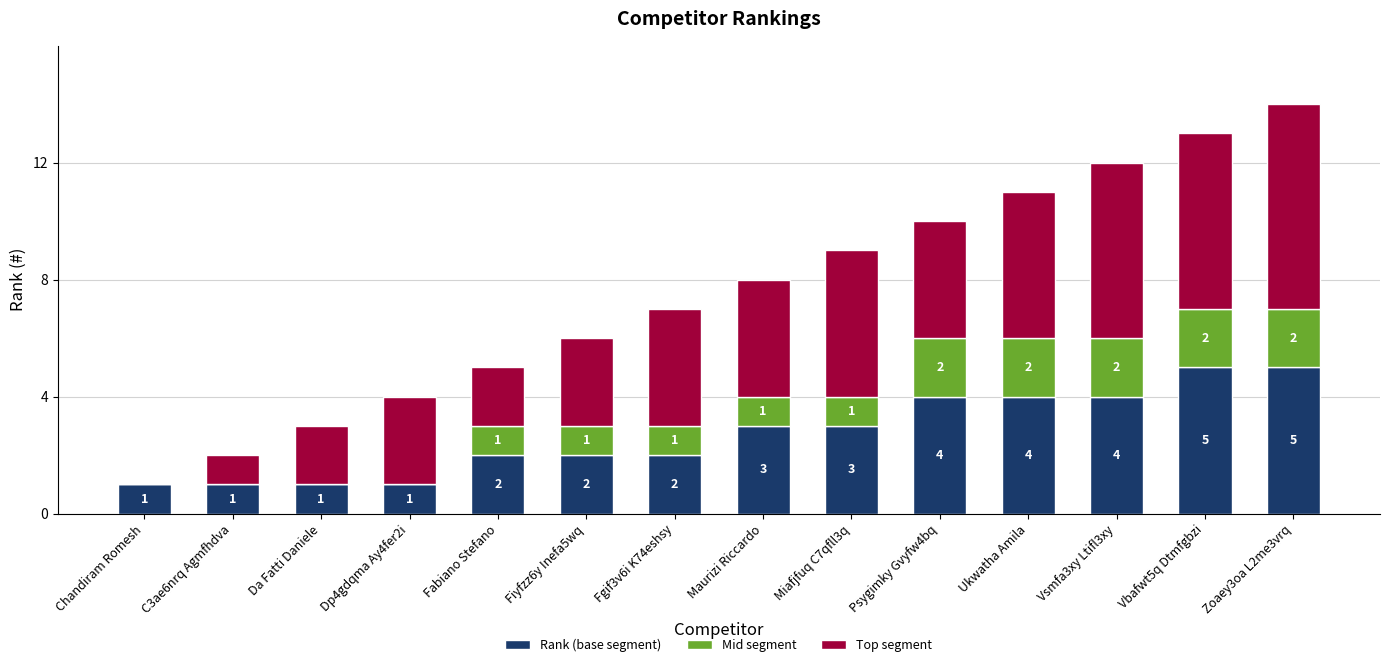

The value of Rank (base segment) at Chandiram Romesh is 0. True or false?

False